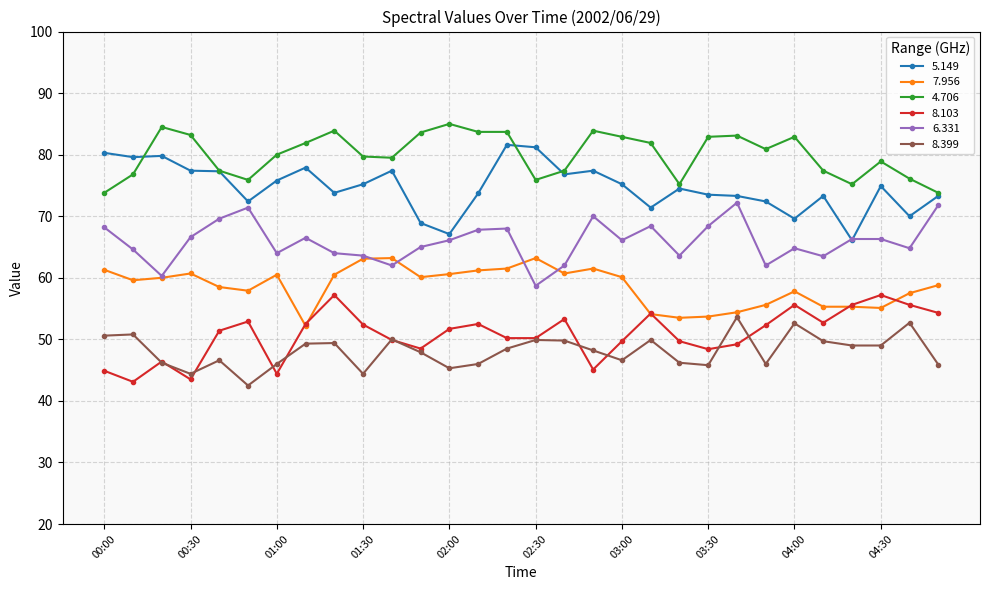

Which series has the largest range (max minus min)?

5.149